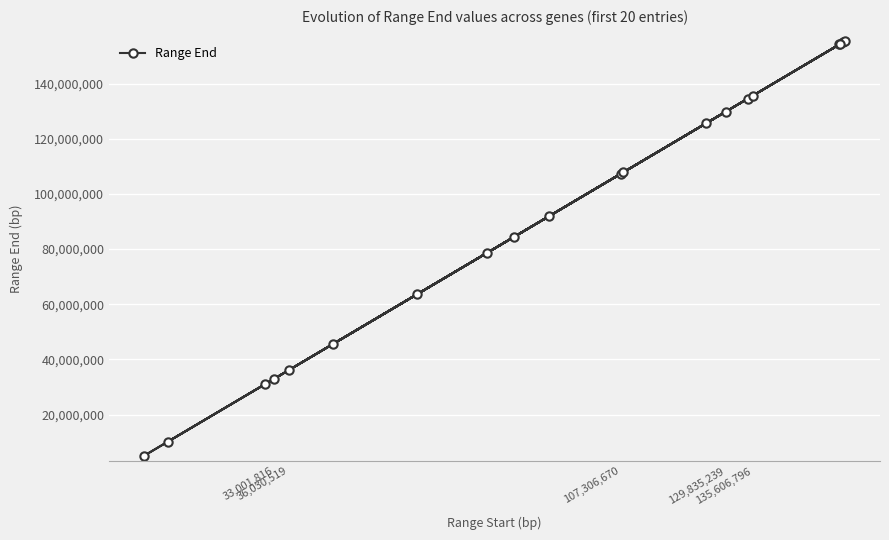

What is the difference between the values at 107,306,670 and 33,001,816?

74304854